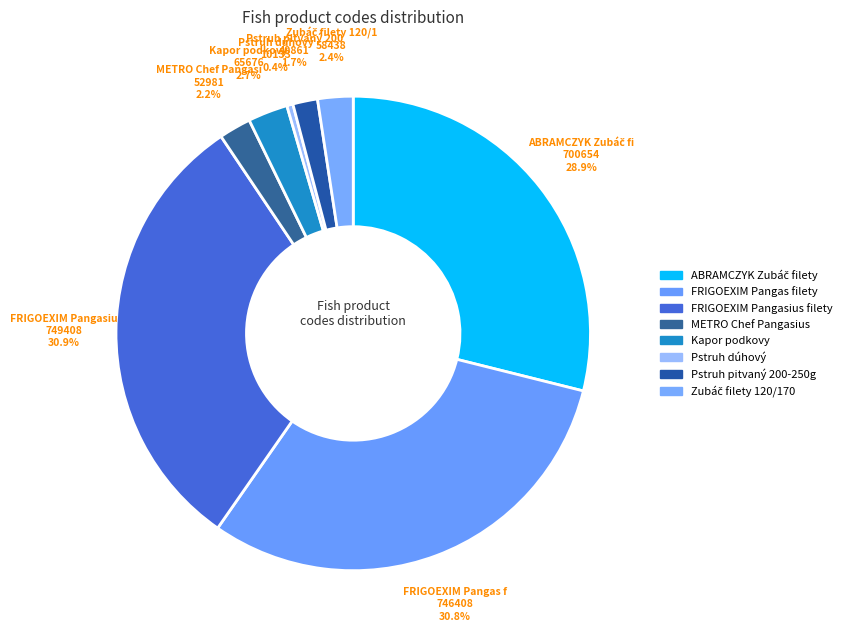

What is the change in value from FRIGOEXIM Pangas filety to METRO Chef Pangasius?

-693427